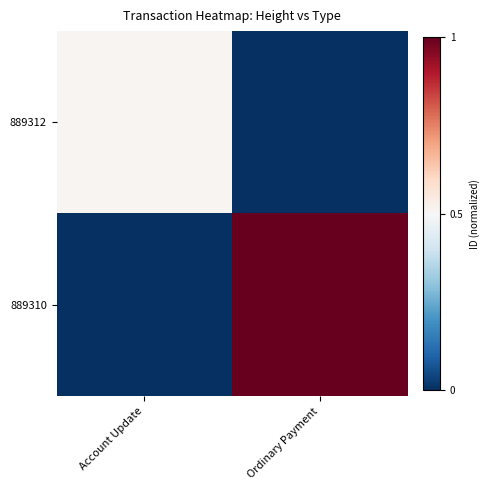

At which category does the chart reach its minimum across all series?

Ordinary Payment